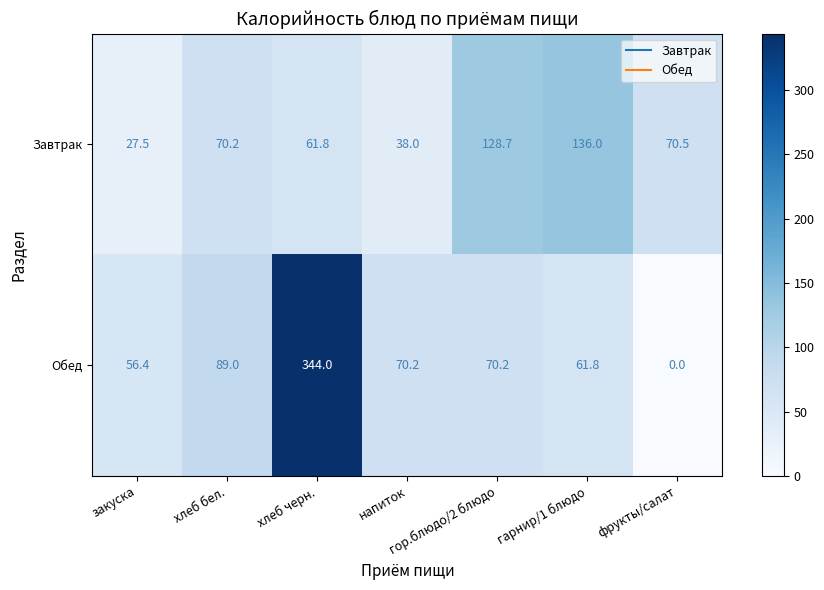

Where does the Завтрак series first go above 70?

хлеб бел.